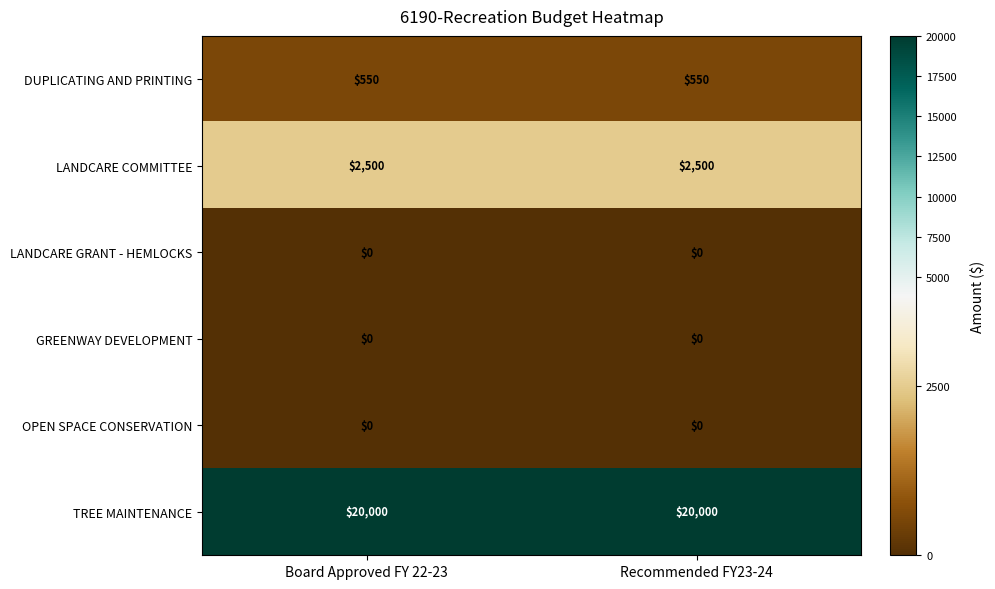

What is the sum of the TREE MAINTENANCE values at Recommended FY23-24 and Board Approved FY 22-23?

40000